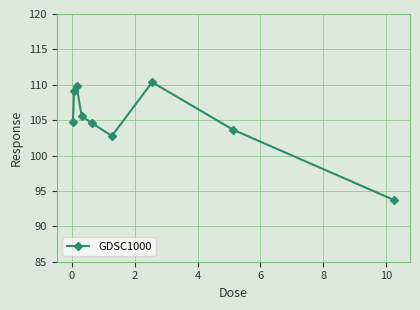

What is the difference between the maximum and second lowest values?

7.6